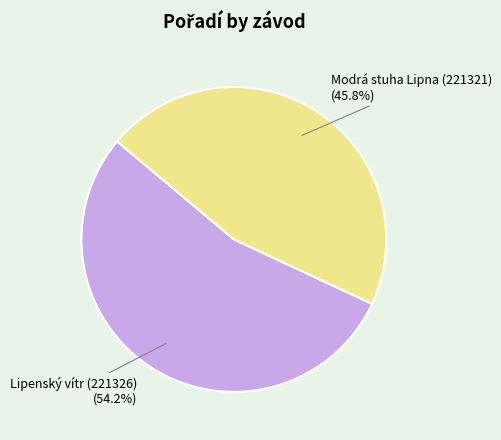

What is the largest slice in the pie chart?

Lipenský vítr (221326)